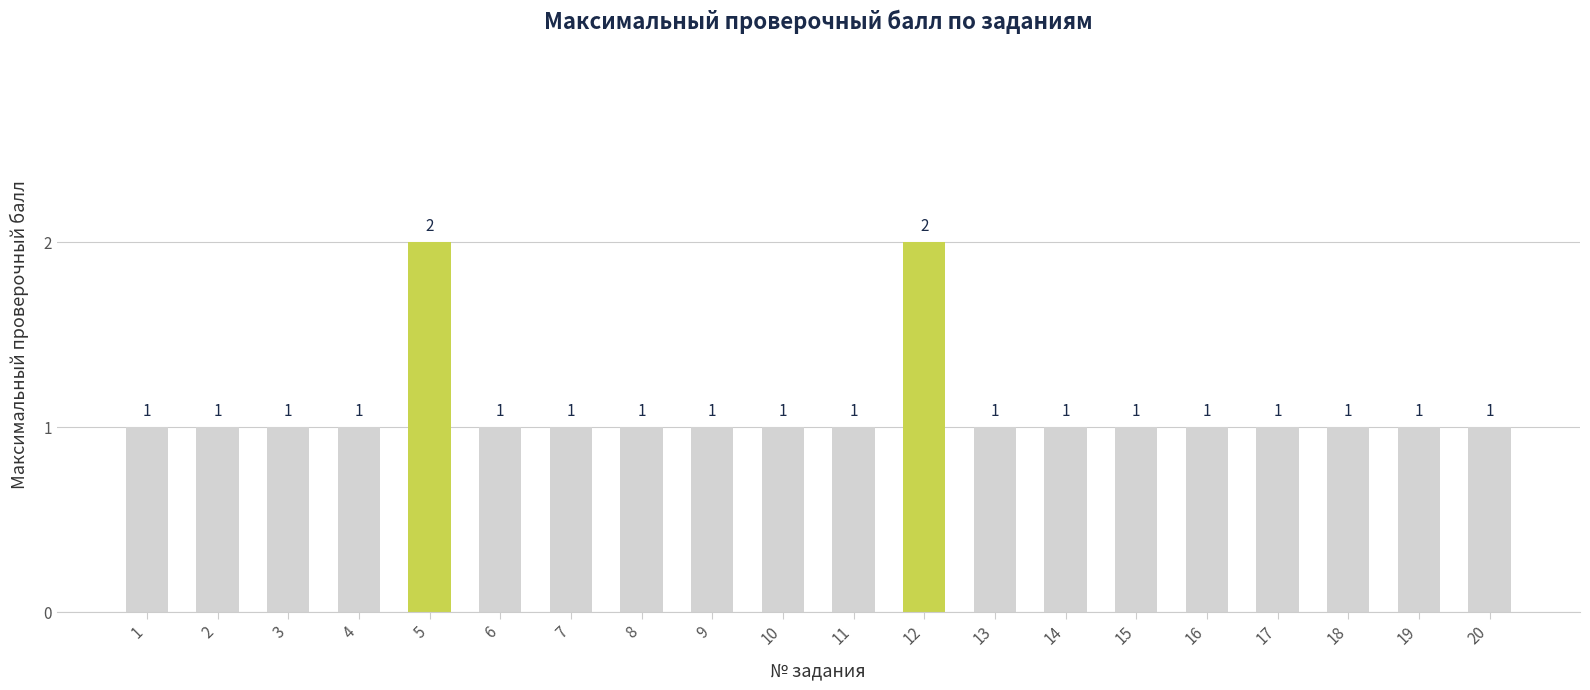

What is the difference between the second highest and minimum values?

1